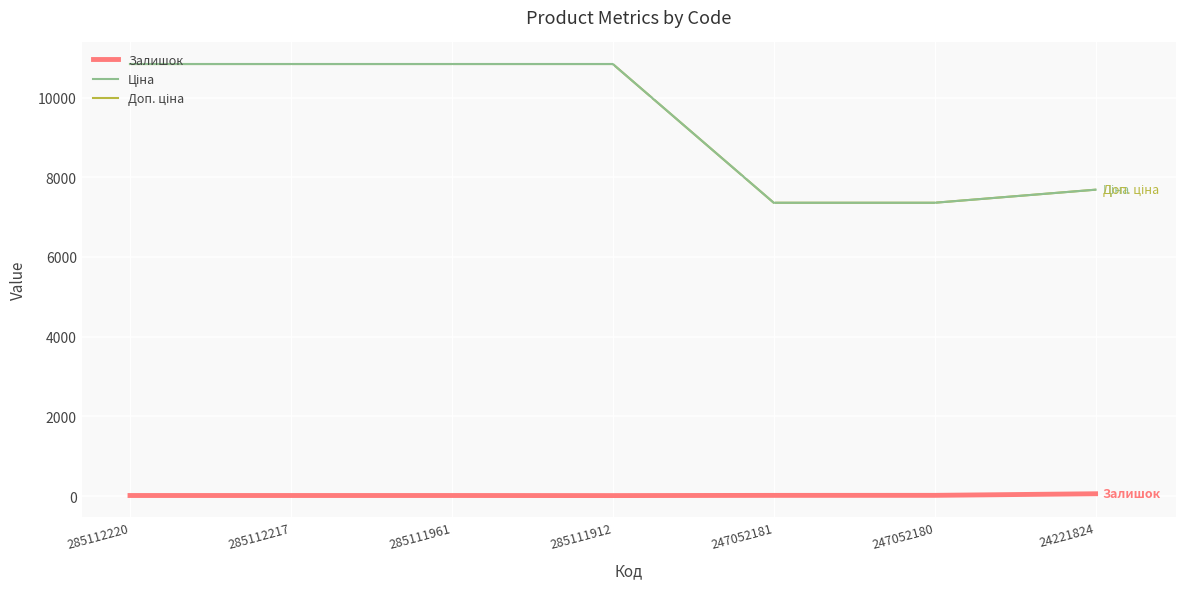

Reading left to right, extract all data points from this chart.

Залишок: 285112220=17.0	285112217=17.0	285111961=17.0	285111912=15.0	247052181=20.0	247052180=21.0	24221824=61.0
Ціна: 285112220=10840.1	285112217=10840.1	285111961=10840.1	285111912=10840.1	247052181=7360.2	247052180=7360.2	24221824=7688.0
Доп. ціна: 285112220=10840.1	285112217=10840.1	285111961=10840.1	285111912=10840.1	247052181=7360.2	247052180=7360.2	24221824=7688.0